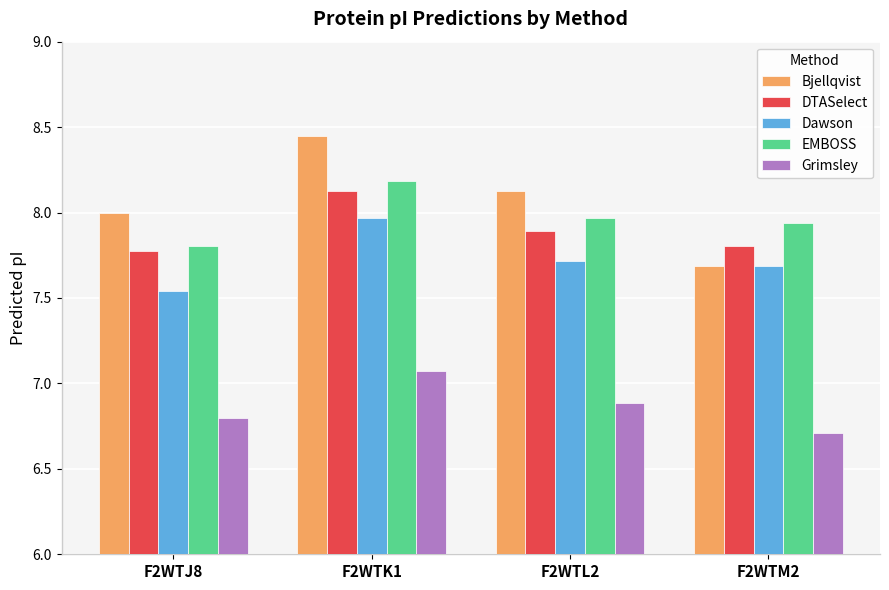

The EMBOSS series shows 7.8 at F2WTJ8. True or false?

True